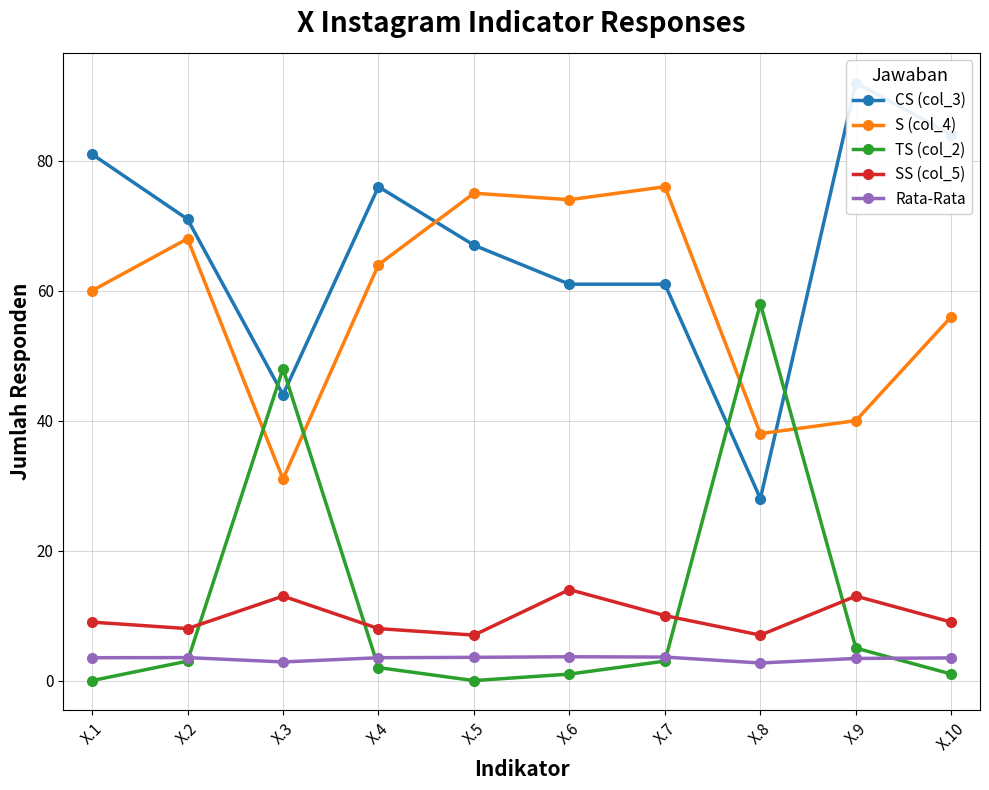

What is the sum of all CS (col_3) values?

665.0